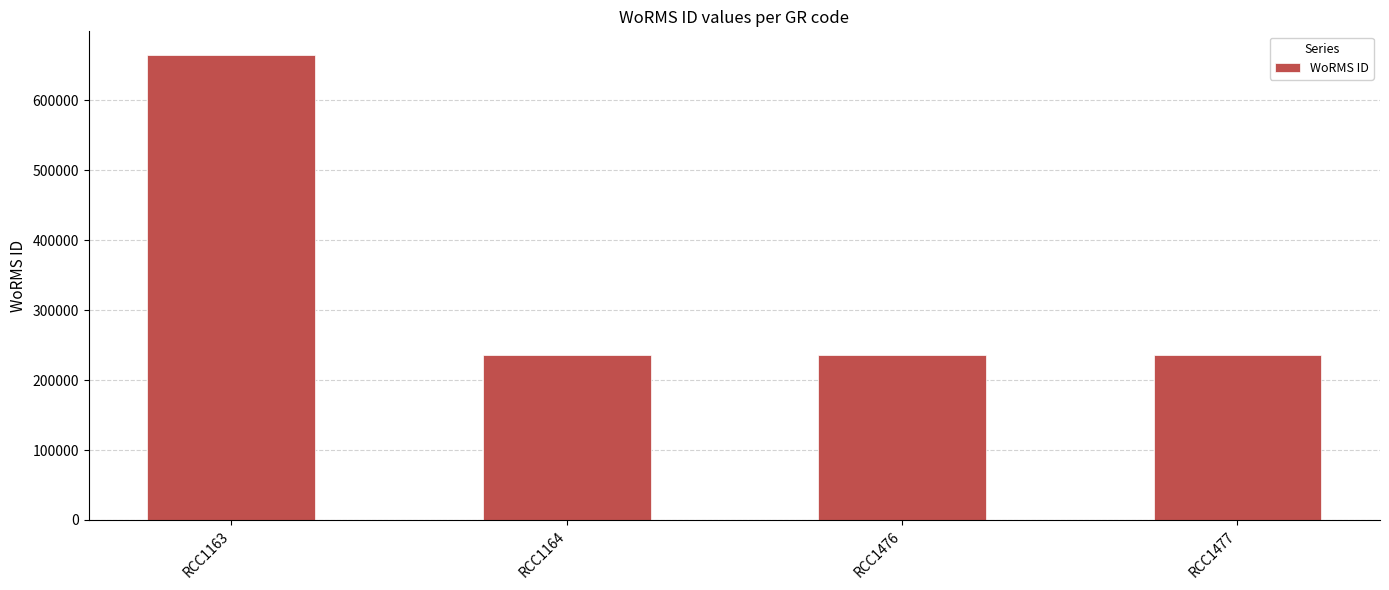

Reading left to right, list all the values displayed in this chart.

RCC1163=665573	RCC1164=235923	RCC1476=235923	RCC1477=235923